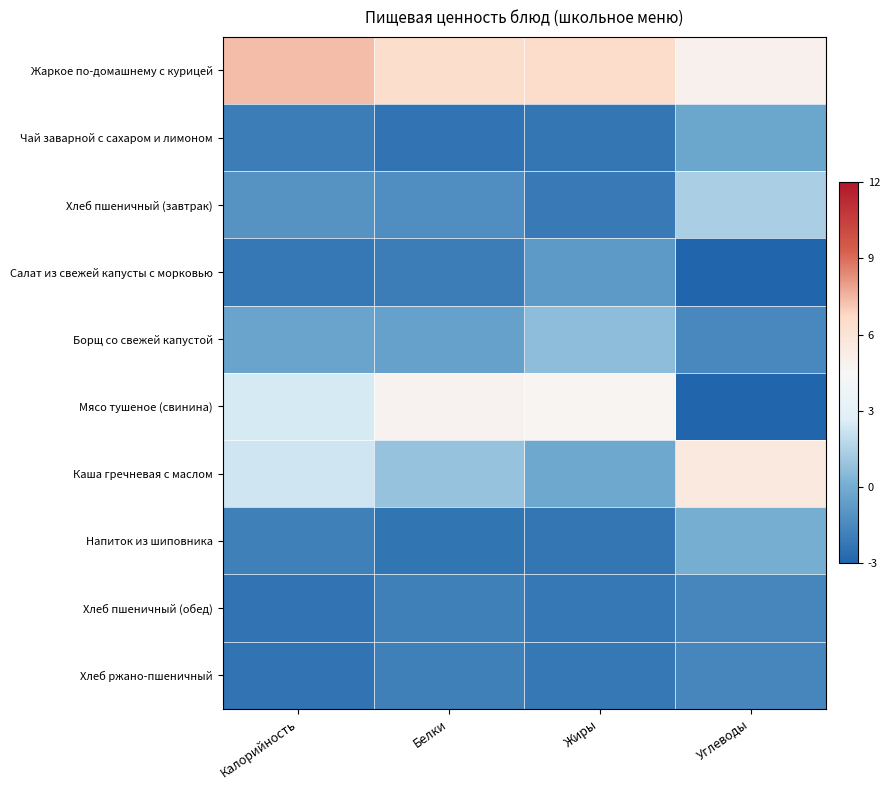

Count the number of data series in this chart.

10